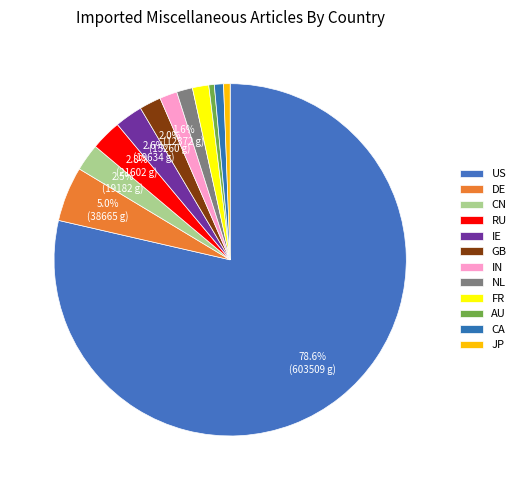

Which category has the biggest portion of the pie?

US